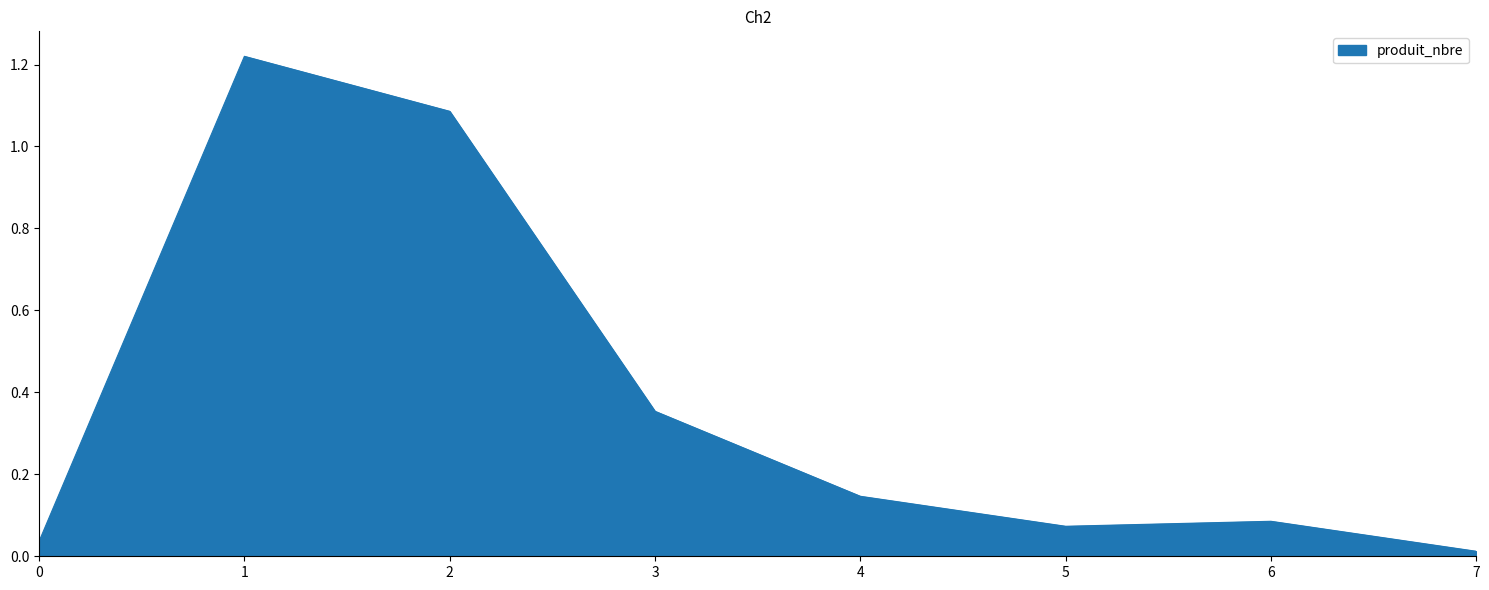

True or false: the data shows 0.6 at 3.

False